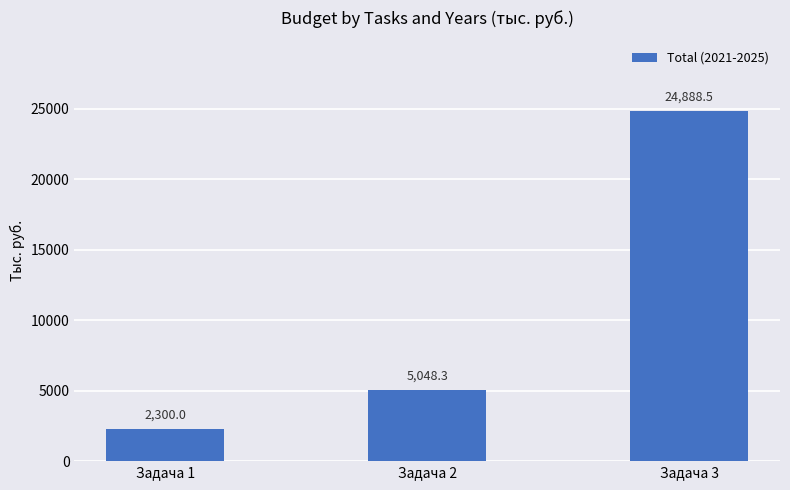

What value does the data have at Задача 1?

2300.0